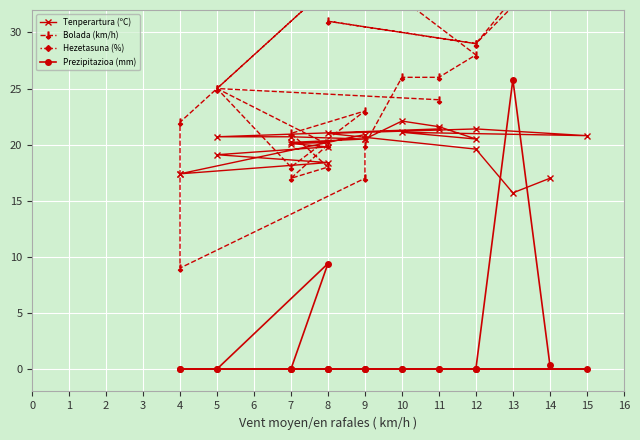

Where is Hezetasuna (%) nearest to the value 84?

11